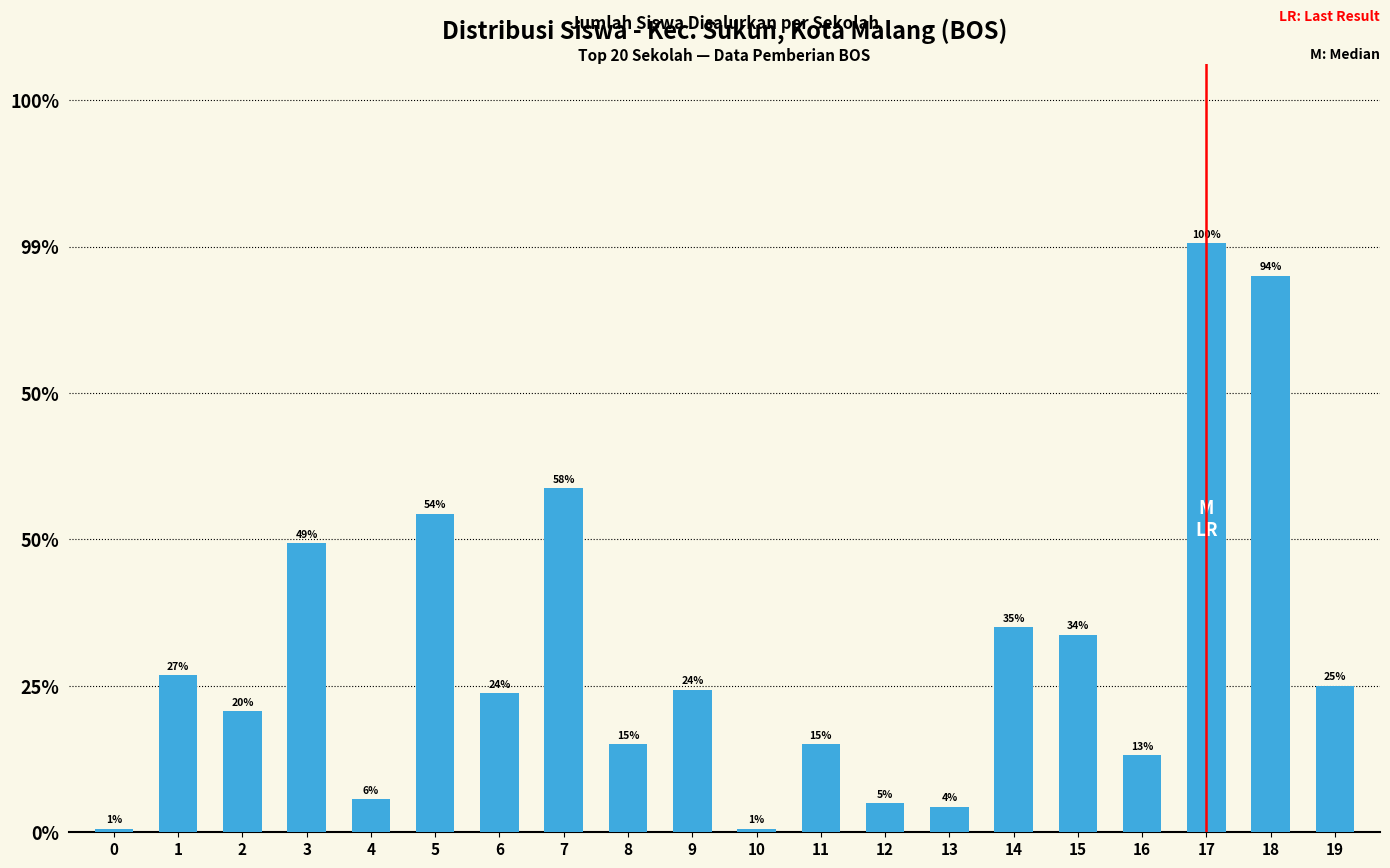

Does the chart contain any negative values?

No